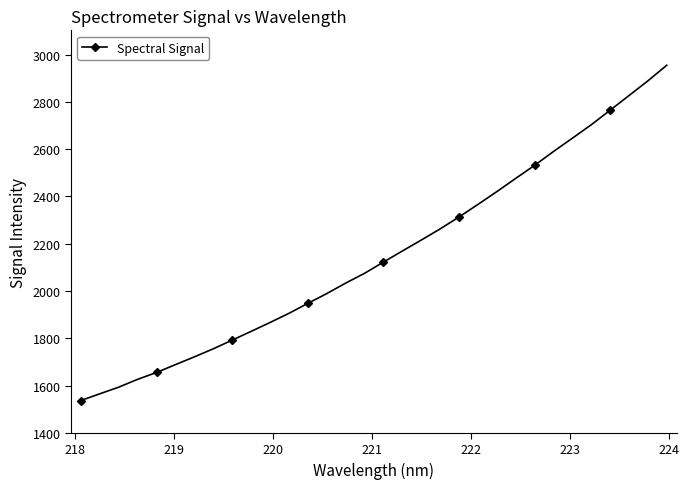

What is the difference between the maximum and second lowest values?

1390.3